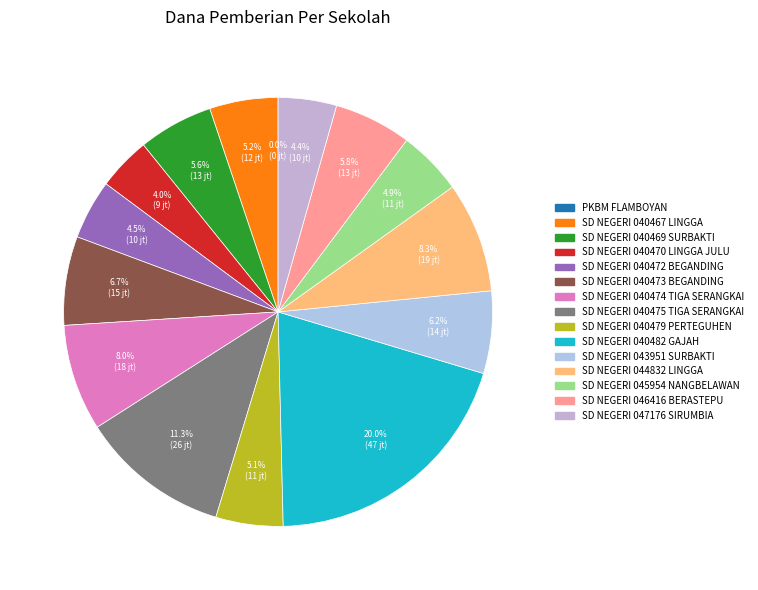

How many segments does this pie chart have?

15